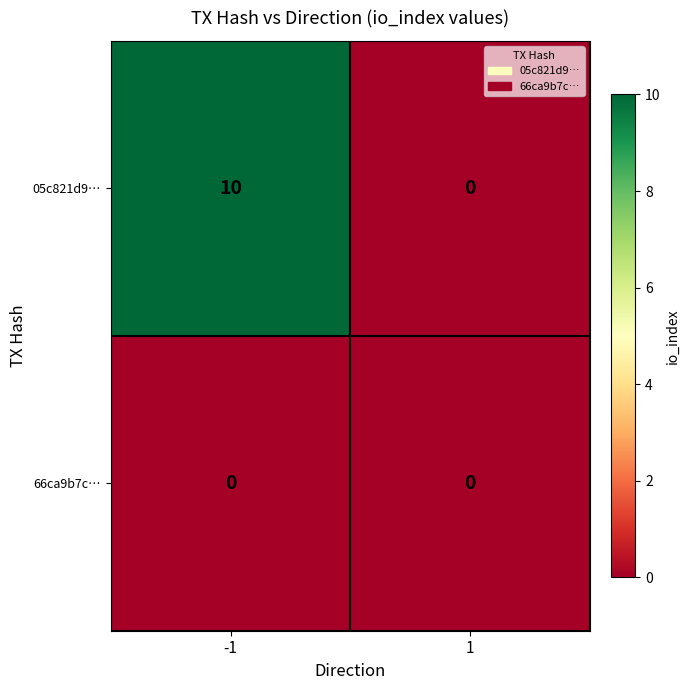

Is the value of 66ca9b7c… at 1 greater than the value of 05c821d9… at -1?

No